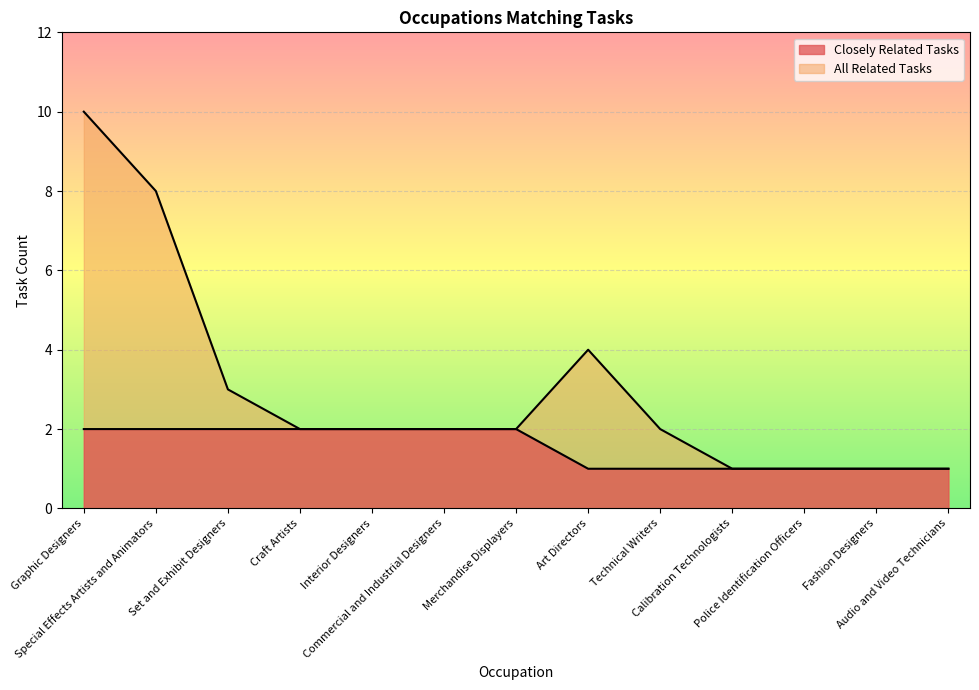

True or false: All Related Tasks and Closely Related Tasks intersect in this chart.

False